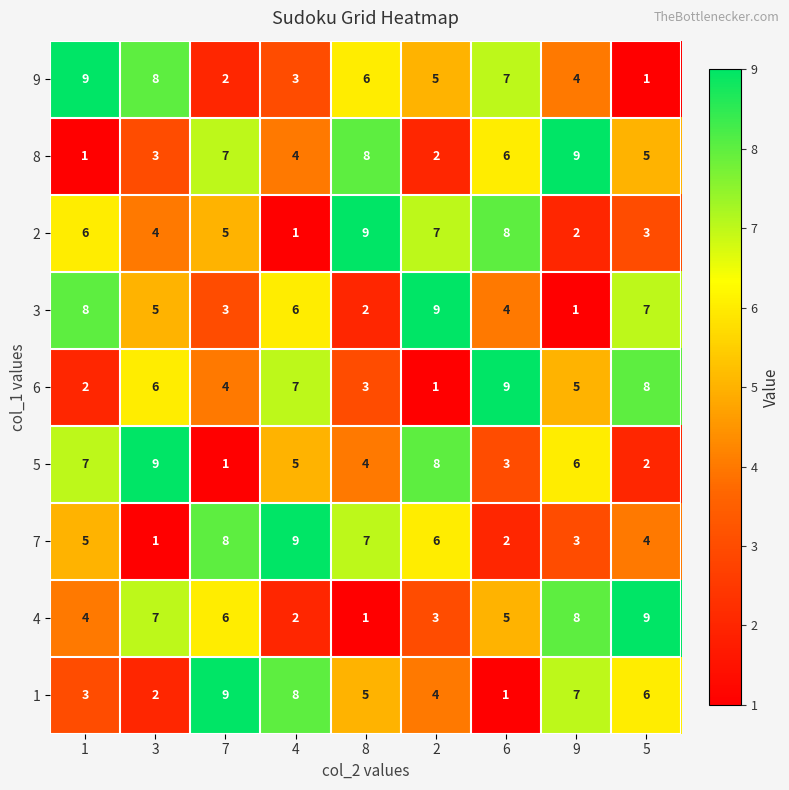

What is the difference between the highest and lowest values at 1?

8